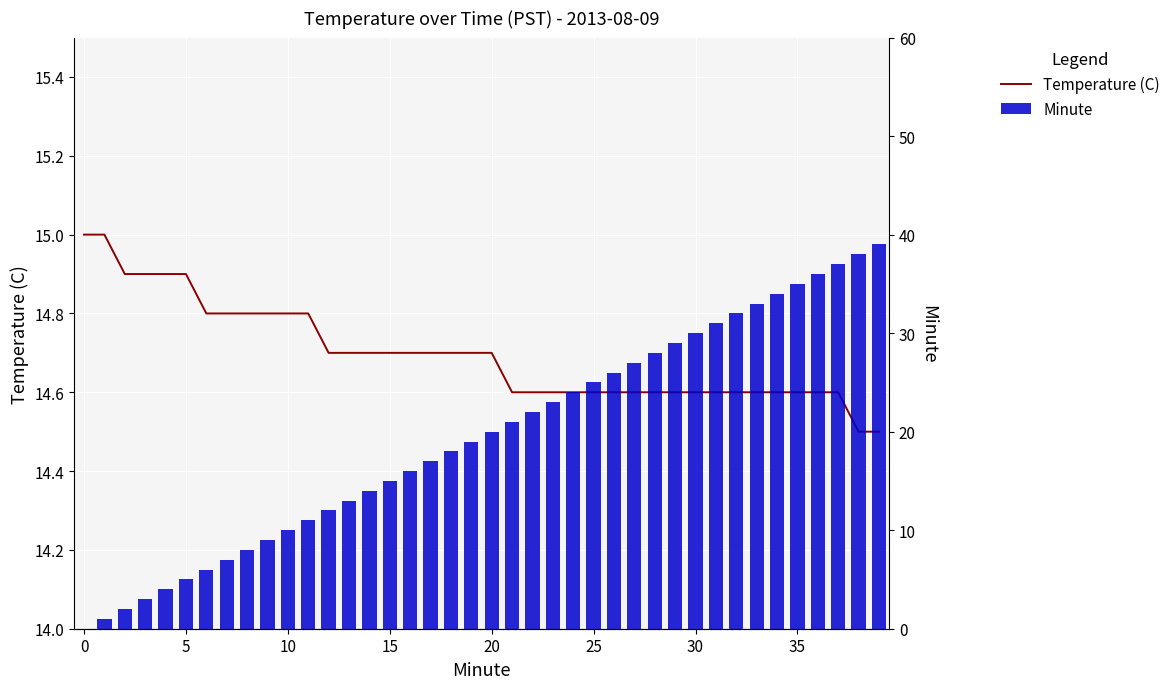

What is the label of the 4th bar from the right?

36